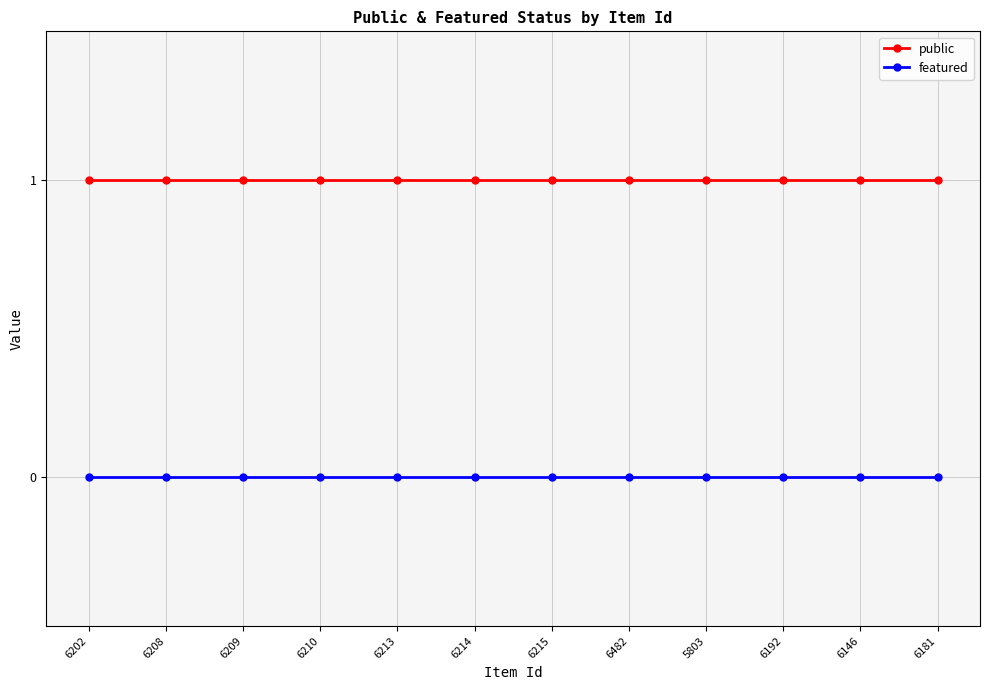

The featured series shows 0 at 6202. True or false?

True